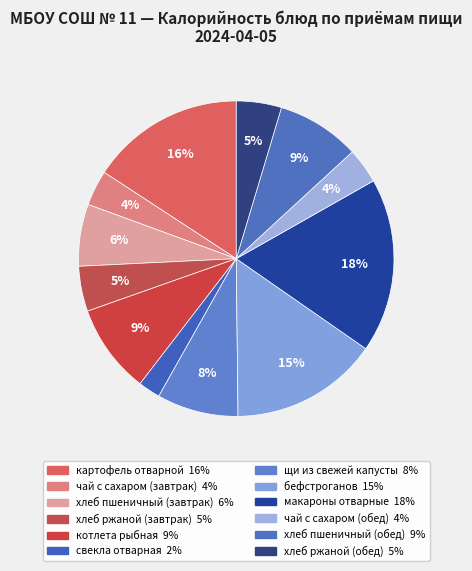

How many slices are in this pie chart?

12